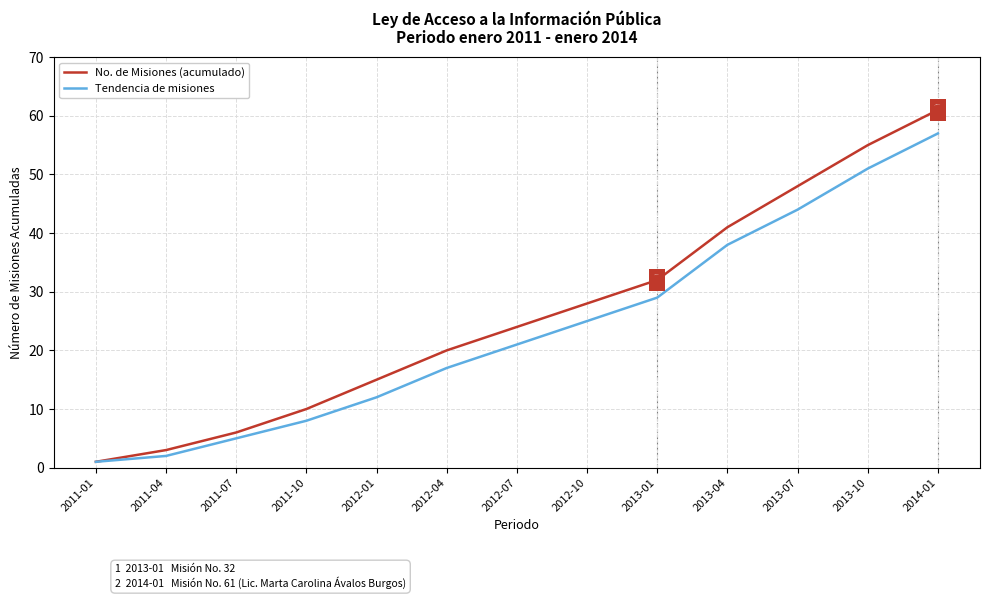

What are all the series names shown in the legend?

No. de Misiones (acumulado), Tendencia de misiones